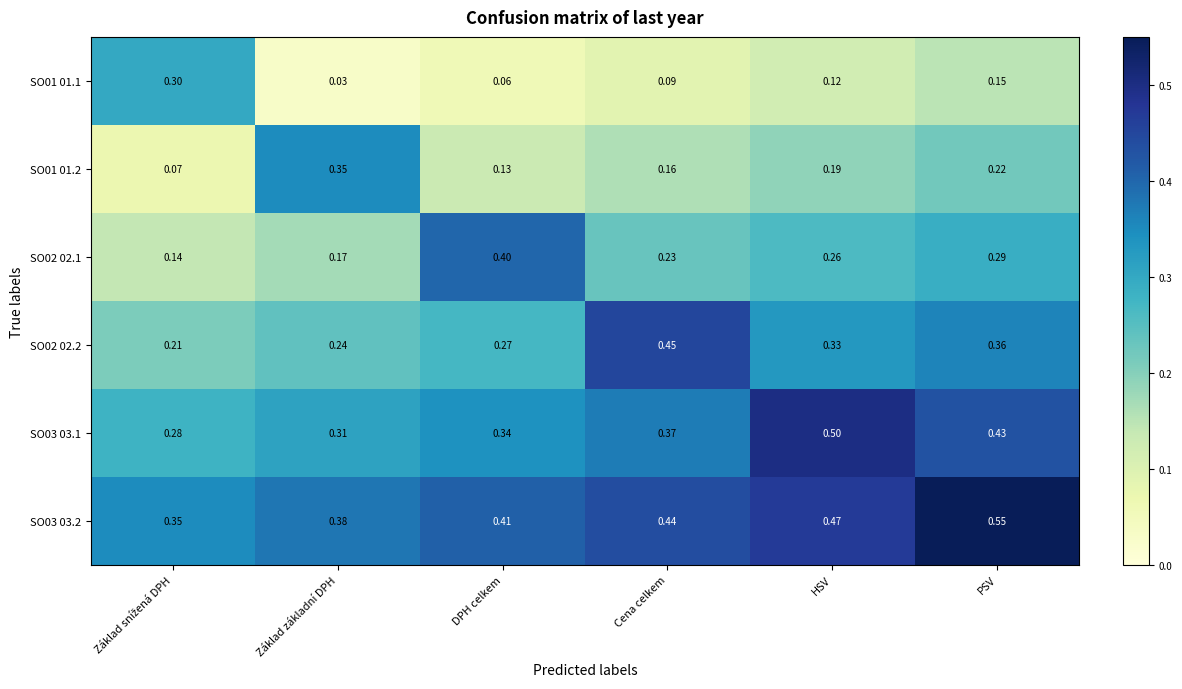

Which series has the largest total across all categories?

SO03 03.2